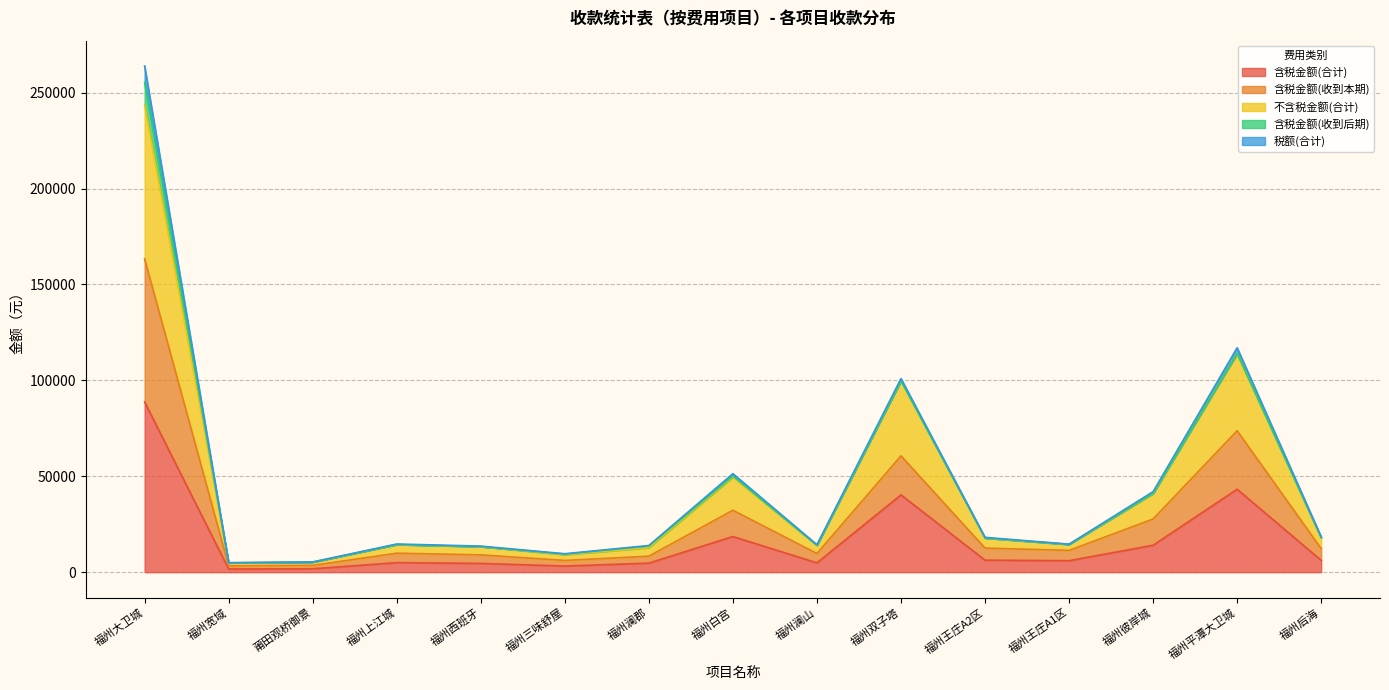

Which series changed the most between 莆田观桥御景 and 福州澜郡?

不含税金额(合计)